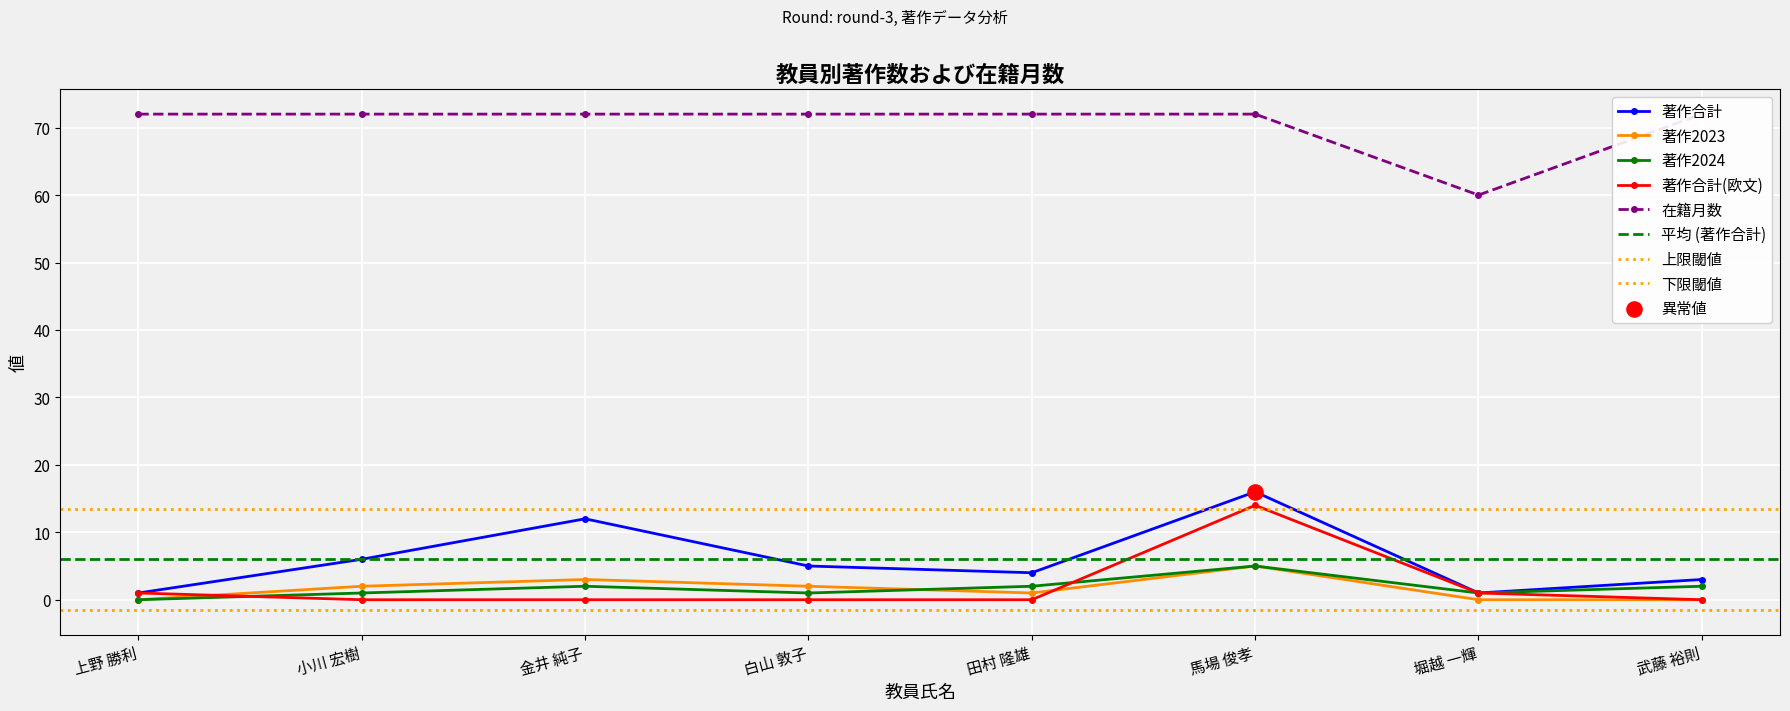

Which series has the largest total across all categories?

在籍月数